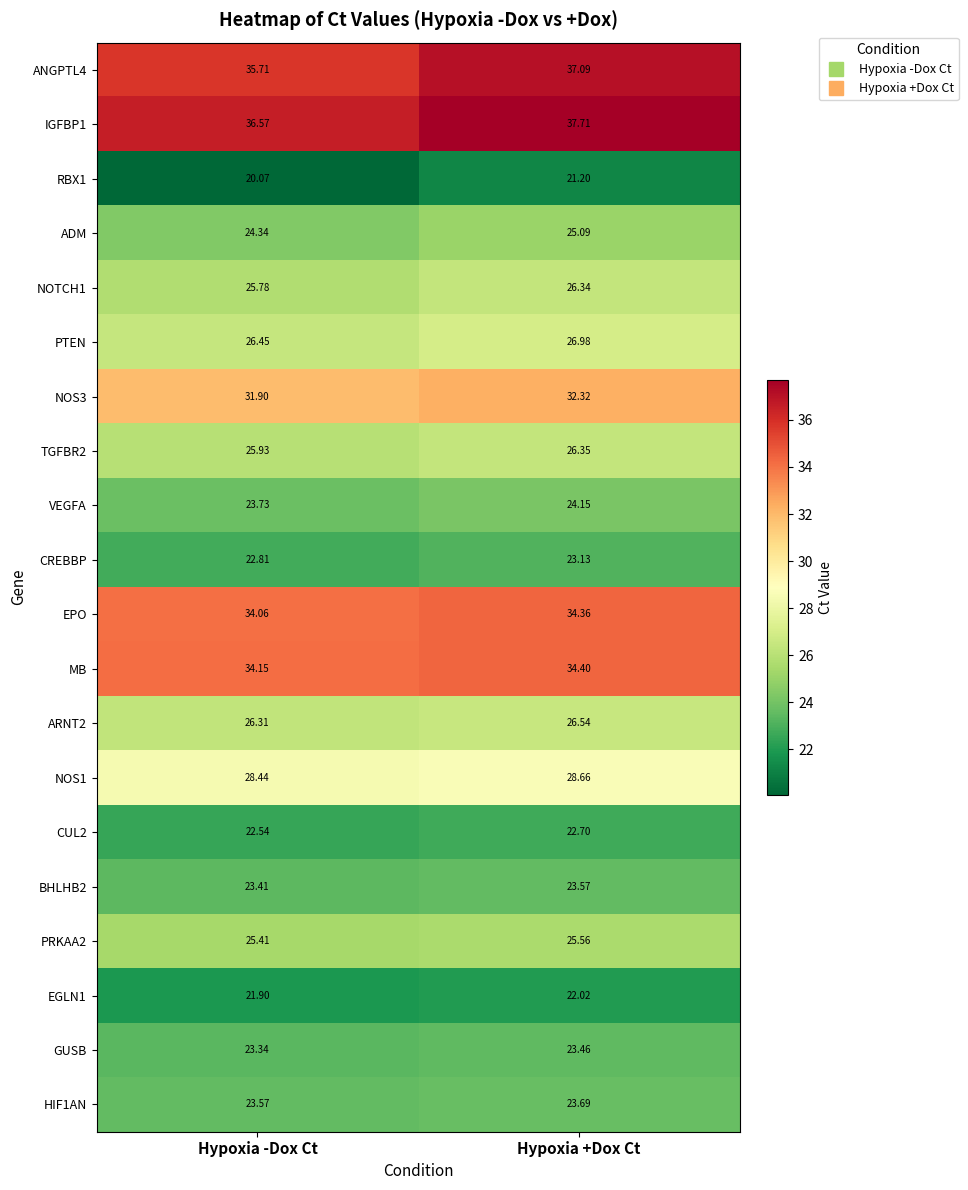

How many distinct data groups are displayed?

20